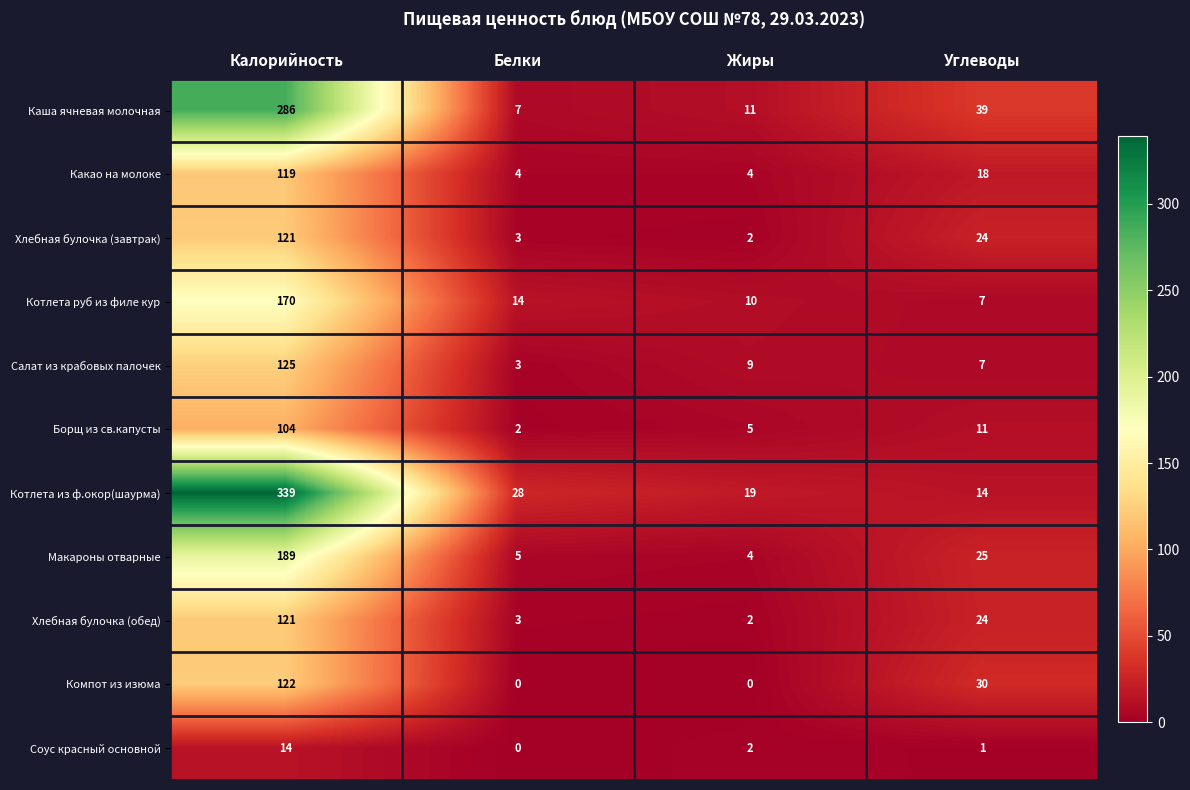

Which series has the largest range (max minus min)?

Котлета из ф.окор(шаурма)